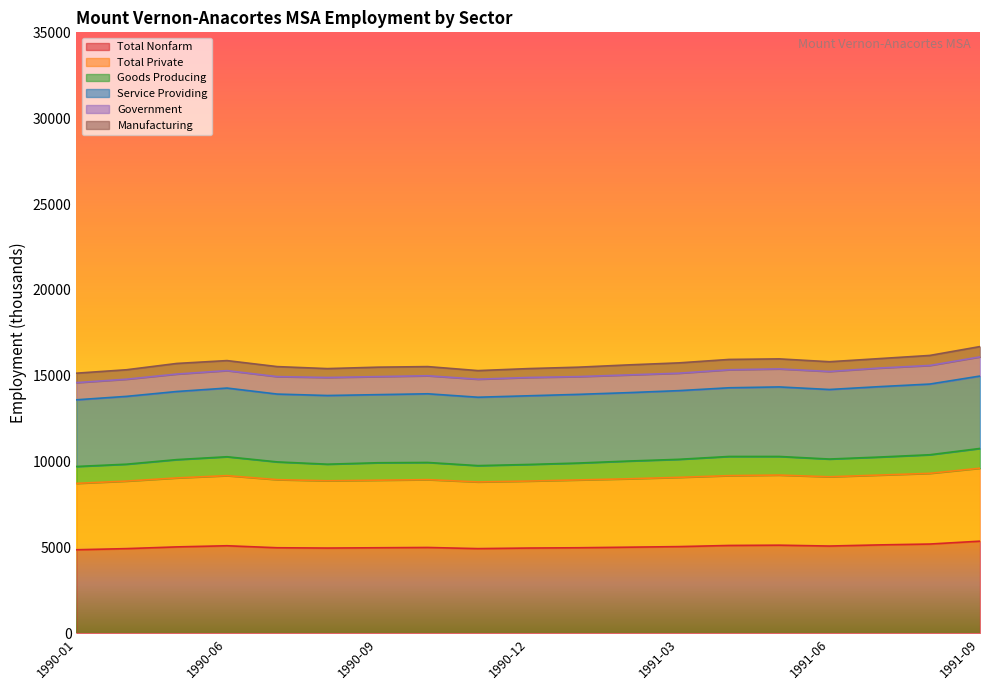

Rank the series at 1991-05 from lowest to highest value.

Manufacturing, Government, Goods Producing, Service Providing, Total Private, Total Nonfarm